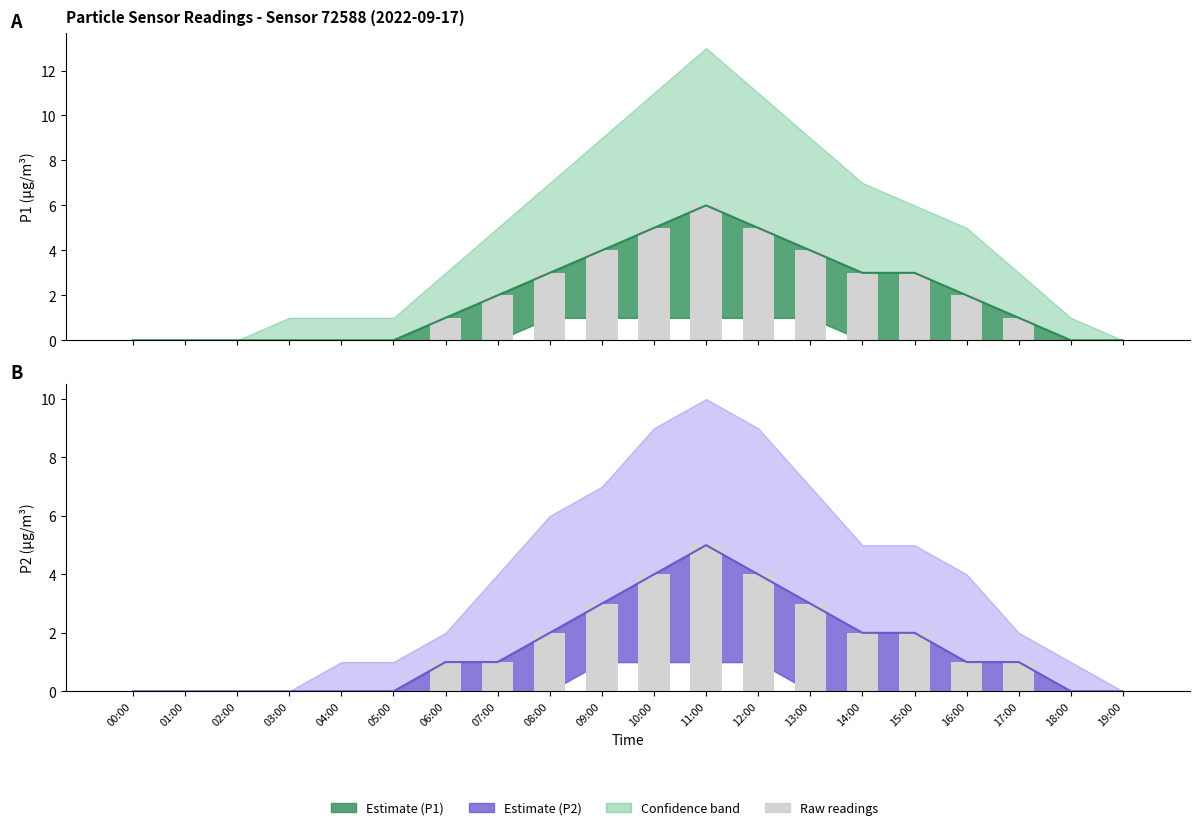

Is it true that P2 raw equals 1 at 08:00?

False